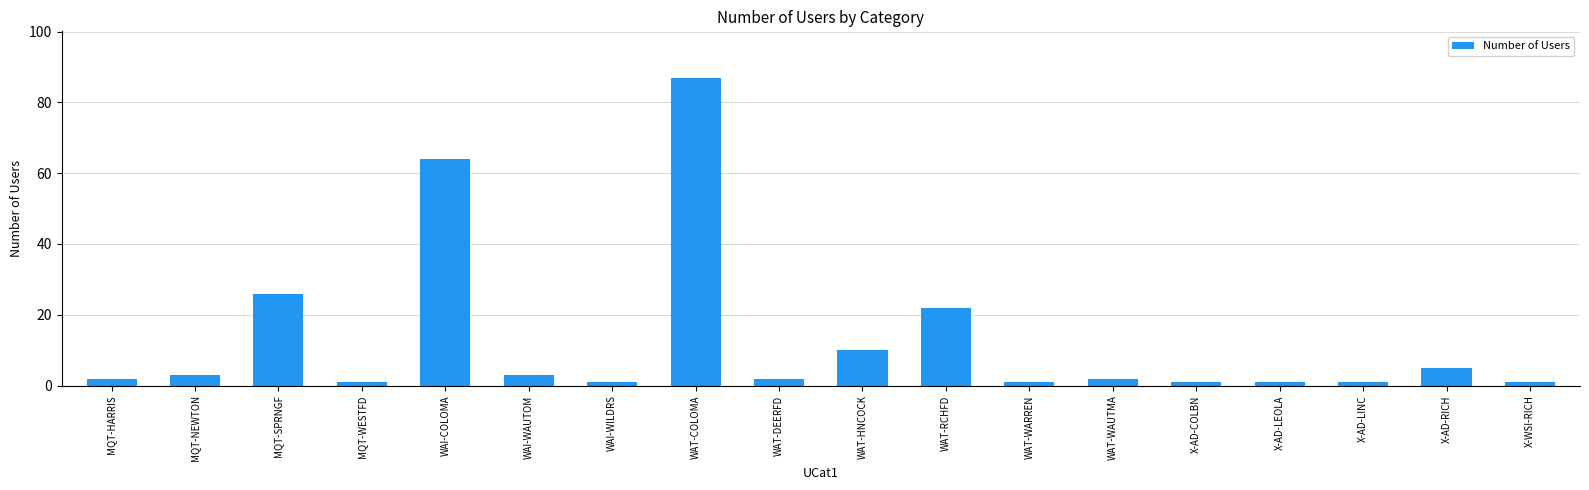

Which label corresponds to the largest value in the chart?

WAT-COLOMA